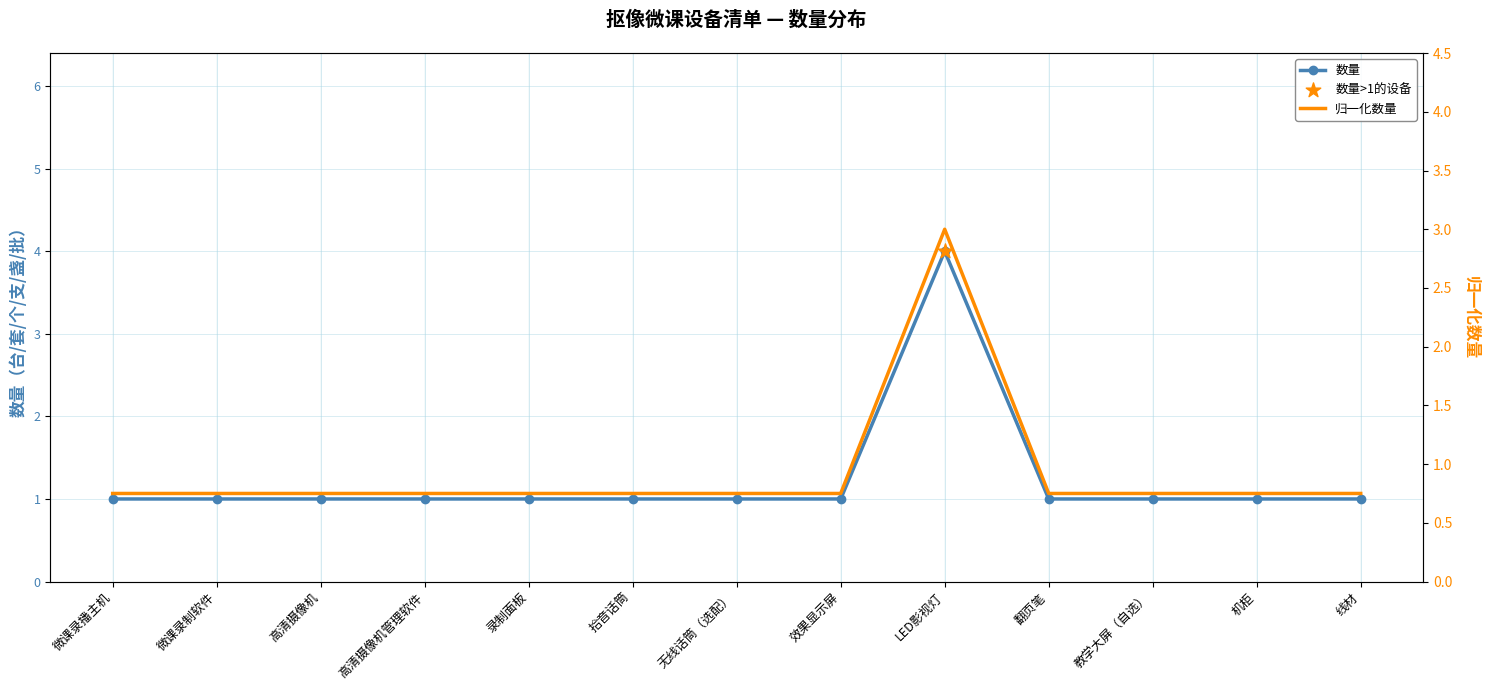

At how many categories does at least one series exceed 2?

1